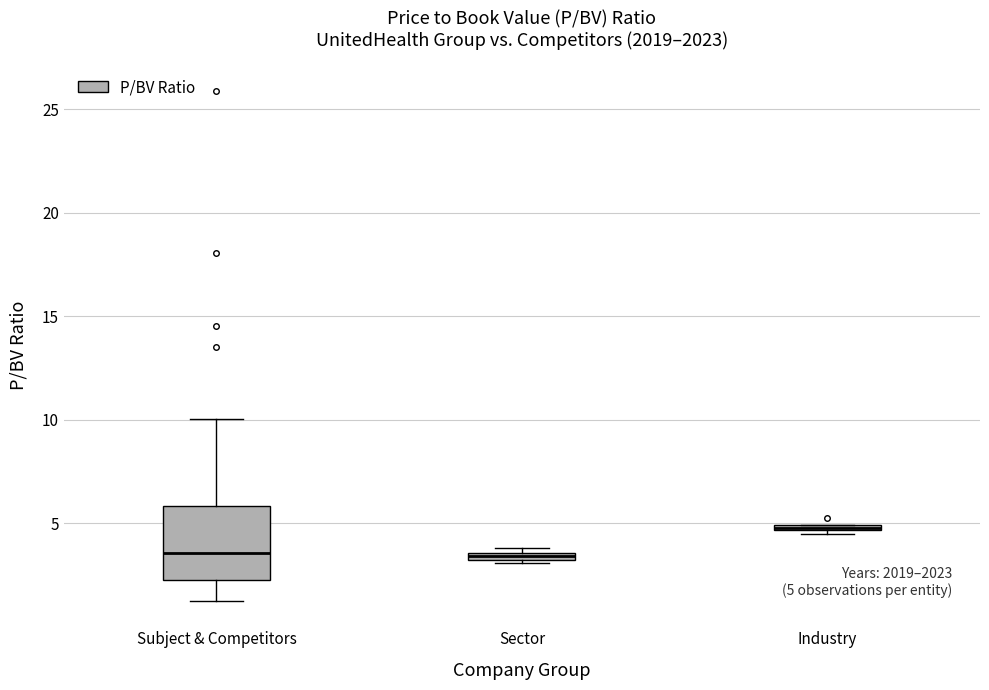

Which box is the tallest, from its lower edge to its upper edge?

Subject & Competitors